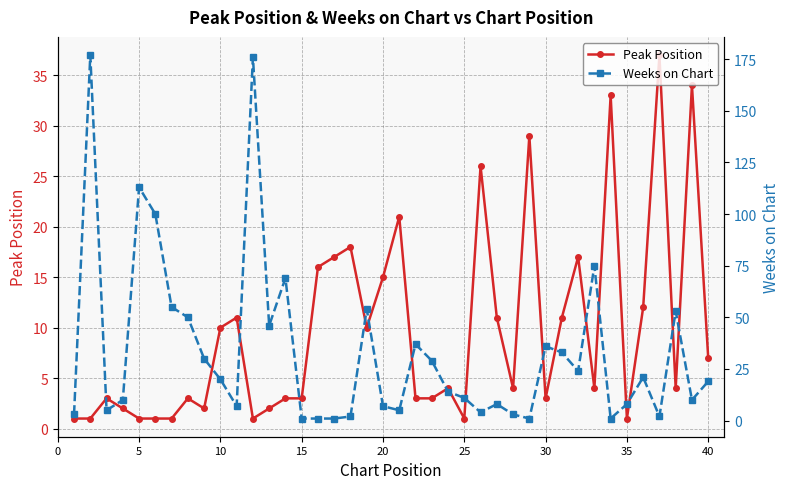

At 10, list the series in order from largest to smallest.

Weeks on Chart, Peak Position